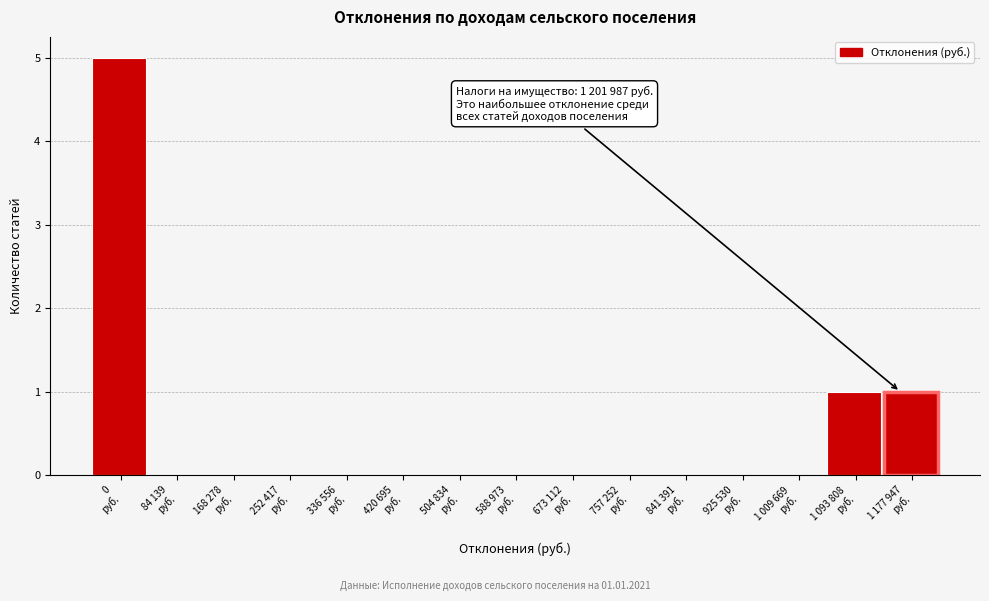

What is the greatest value displayed?

5